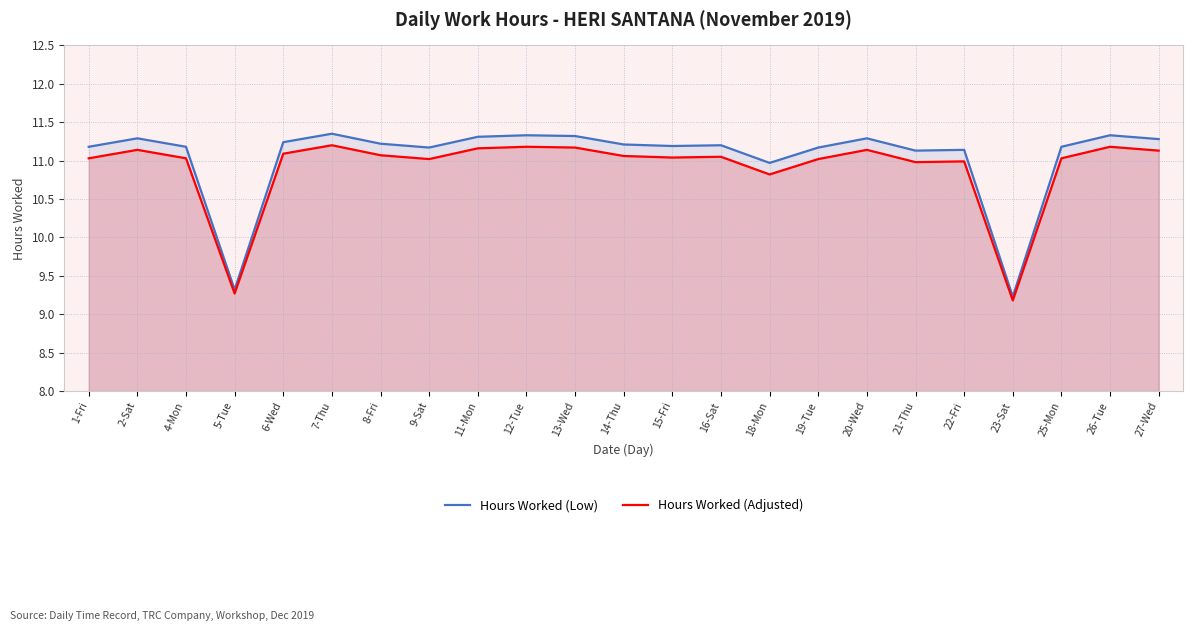

What is the minimum value for Hours Worked (Low)?

9.2